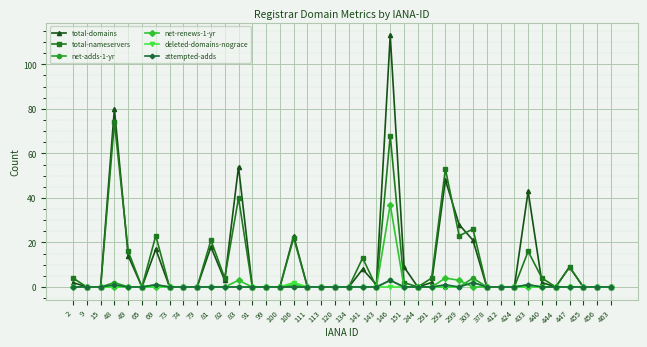

The value of net-renews-1-yr at 378 is -22. True or false?

False